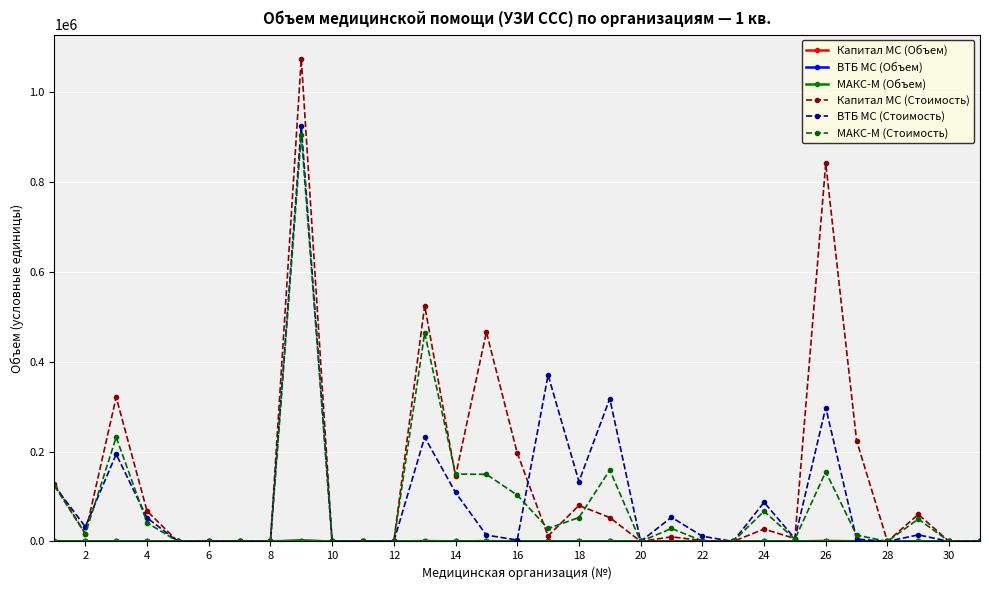

Is this an area chart (filled region under the line)?

No